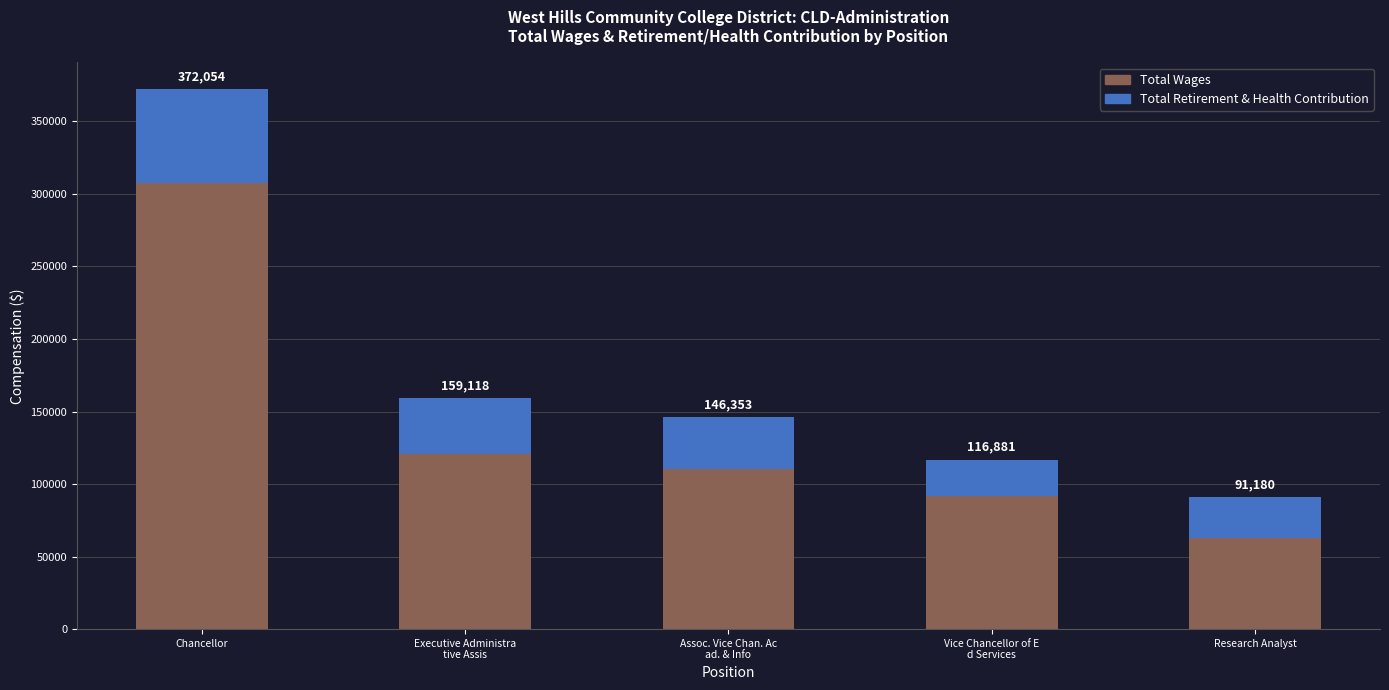

What are all the series names shown in the legend?

Total Wages, Total Retirement & Health Contribution